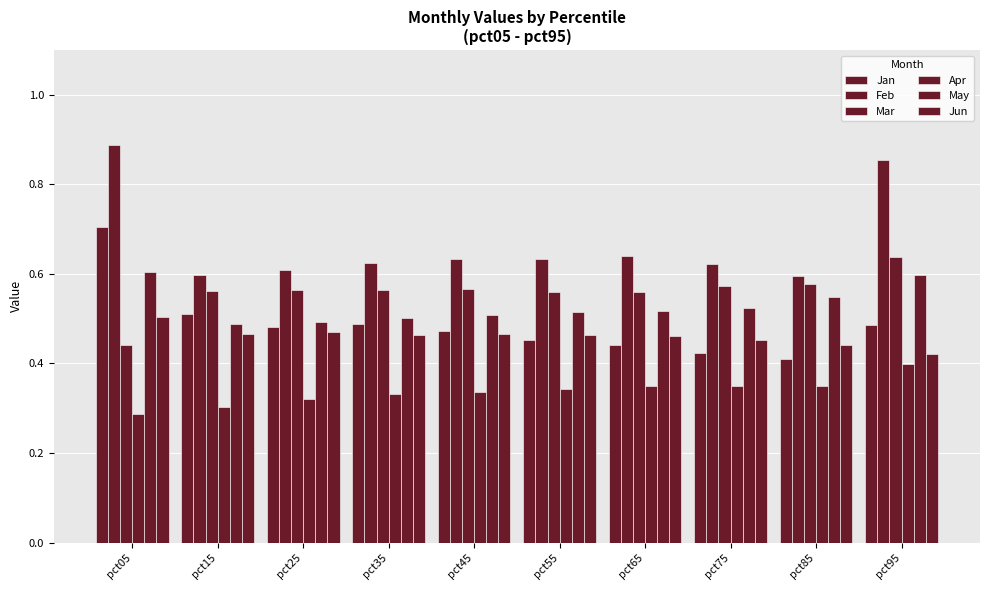

Rank the categories by May value from highest to lowest.

pct05, pct95, pct85, pct75, pct65, pct55, pct45, pct35, pct25, pct15